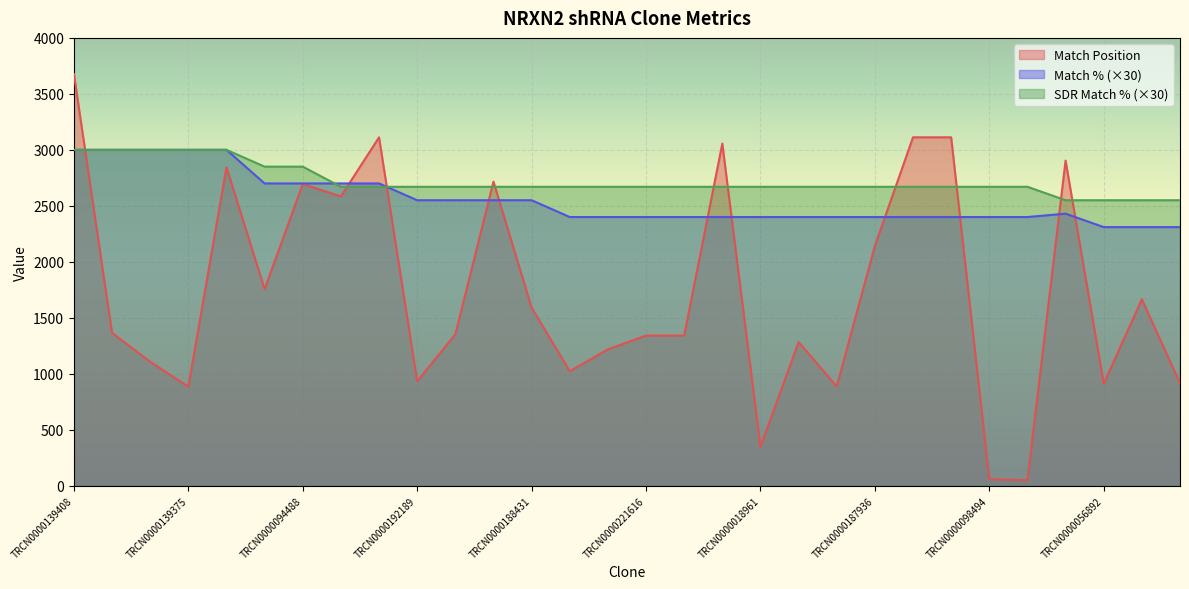

Reading left to right, what are all the values shown in this chart?

Match Position: TRCN0000139408=3677	TRCN0000433582=1365	TRCN0000140984=1107	TRCN0000139375=884	TRCN0000140179=2844	TRCN0000094486=1756	TRCN0000094488=2695	TRCN0000063571=2584	TRCN0000094485=3112	TRCN0000192189=933	TRCN0000417692=1352	TRCN0000022786=2716	TRCN0000188431=1591	TRCN0000027793=1023	TRCN0000240172=1218	TRCN0000221616=1341	TRCN0000330564=1341	TRCN0000165044=3056	TRCN0000018961=347	TRCN0000216052=1283	TRCN0000162265=887	TRCN0000187936=2142	TRCN0000071413=3112	TRCN0000312174=3112	TRCN0000098494=58	TRCN0000096419=50	TRCN0000187726=2904	TRCN0000056892=911	TRCN0000417370=1666	TRCN0000232818=916
Match %: TRCN0000139408=3000	TRCN0000433582=3000	TRCN0000140984=3000	TRCN0000139375=3000	TRCN0000140179=3000	TRCN0000094486=2700	TRCN0000094488=2700	TRCN0000063571=2700	TRCN0000094485=2700	TRCN0000192189=2550	TRCN0000417692=2550	TRCN0000022786=2550	TRCN0000188431=2550	TRCN0000027793=2400	TRCN0000240172=2400	TRCN0000221616=2400	TRCN0000330564=2400	TRCN0000165044=2400	TRCN0000018961=2400	TRCN0000216052=2400	TRCN0000162265=2400	TRCN0000187936=2400	TRCN0000071413=2400	TRCN0000312174=2400	TRCN0000098494=2400	TRCN0000096419=2400	TRCN0000187726=2430	TRCN0000056892=2310	TRCN0000417370=2310	TRCN0000232818=2310
SDR Match %: TRCN0000139408=3000	TRCN0000433582=3000	TRCN0000140984=3000	TRCN0000139375=3000	TRCN0000140179=3000	TRCN0000094486=2850	TRCN0000094488=2850	TRCN0000063571=2670	TRCN0000094485=2670	TRCN0000192189=2670	TRCN0000417692=2670	TRCN0000022786=2670	TRCN0000188431=2670	TRCN0000027793=2670	TRCN0000240172=2670	TRCN0000221616=2670	TRCN0000330564=2670	TRCN0000165044=2670	TRCN0000018961=2670	TRCN0000216052=2670	TRCN0000162265=2670	TRCN0000187936=2670	TRCN0000071413=2670	TRCN0000312174=2670	TRCN0000098494=2670	TRCN0000096419=2670	TRCN0000187726=2550	TRCN0000056892=2550	TRCN0000417370=2550	TRCN0000232818=2550